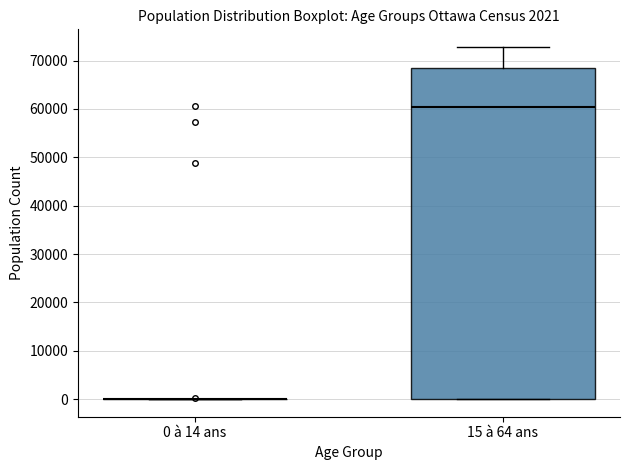

Comparing the boxes themselves (not the whiskers), which one is the tallest?

15 à 64 ans